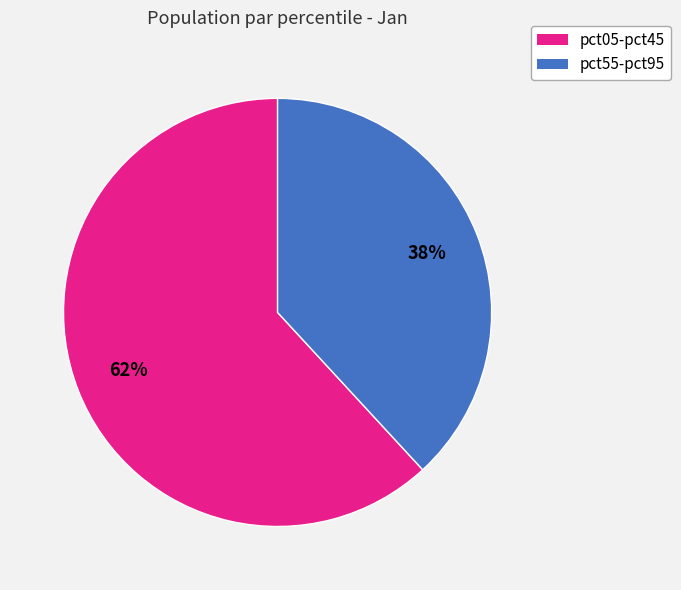

Is there any slice that represents more than half of the pie?

Yes